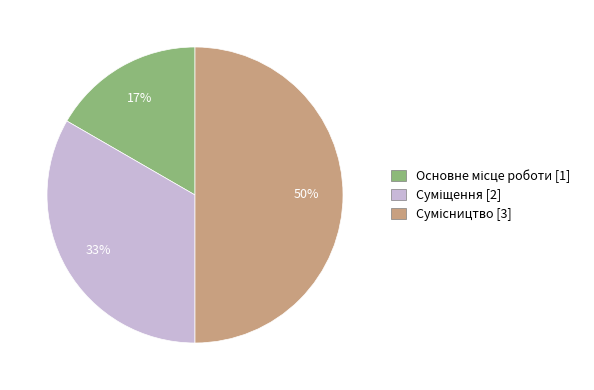

To the nearest percent, what is the difference between the largest and smallest slice percentages?

33%